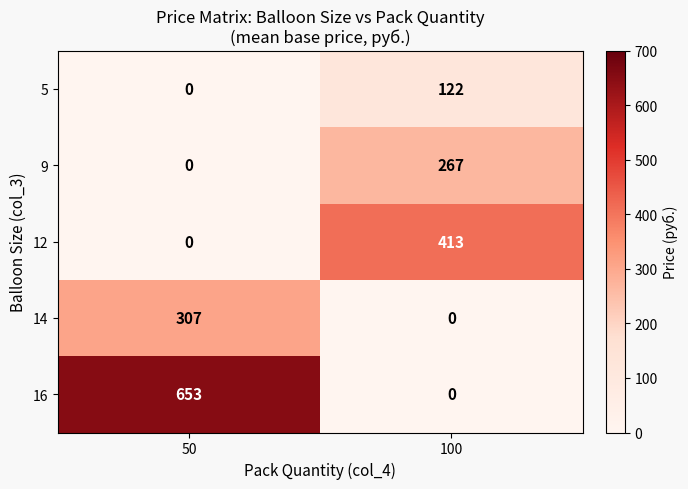

At how many categories does at least one series exceed 323?

2